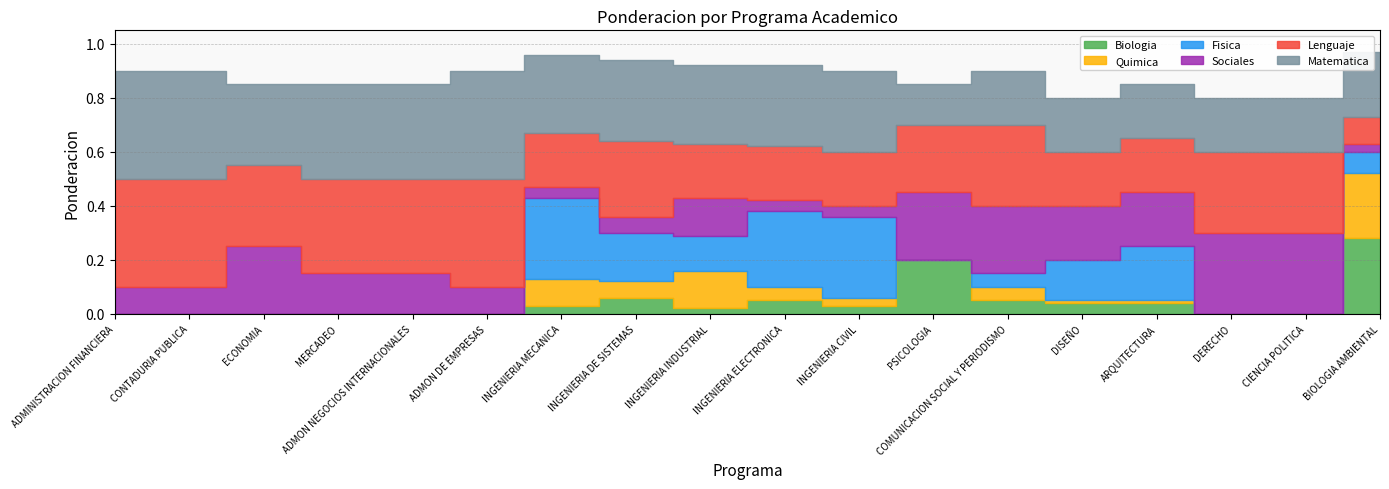

What is the difference between the highest and lowest values at INGENIERIA DE SISTEMAS?

0.2